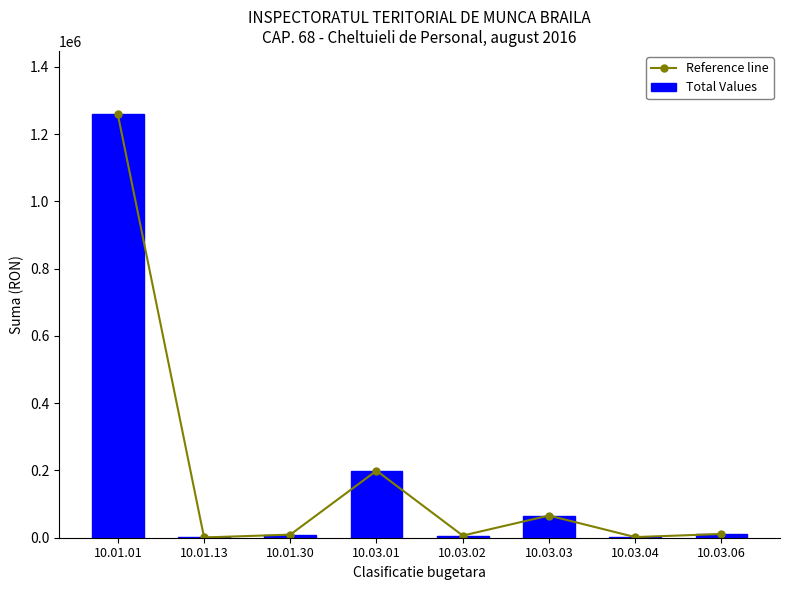

Which has a higher value, 10.03.03 or 10.01.01?

10.01.01